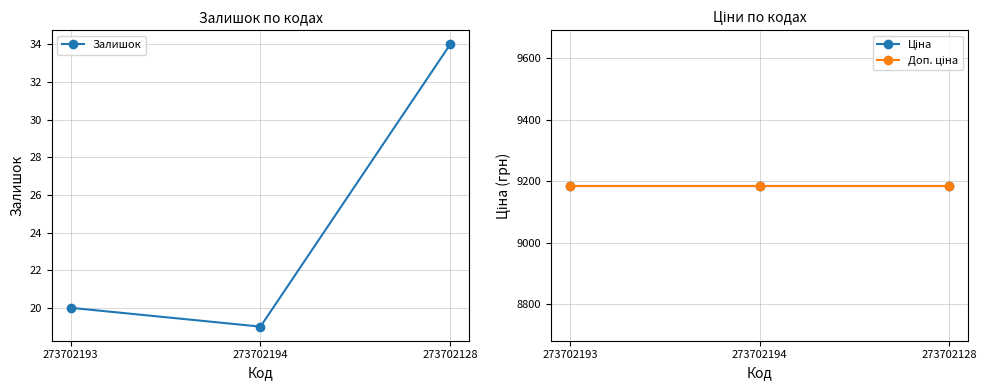

What is the label of the 3rd point from the left?

273702128